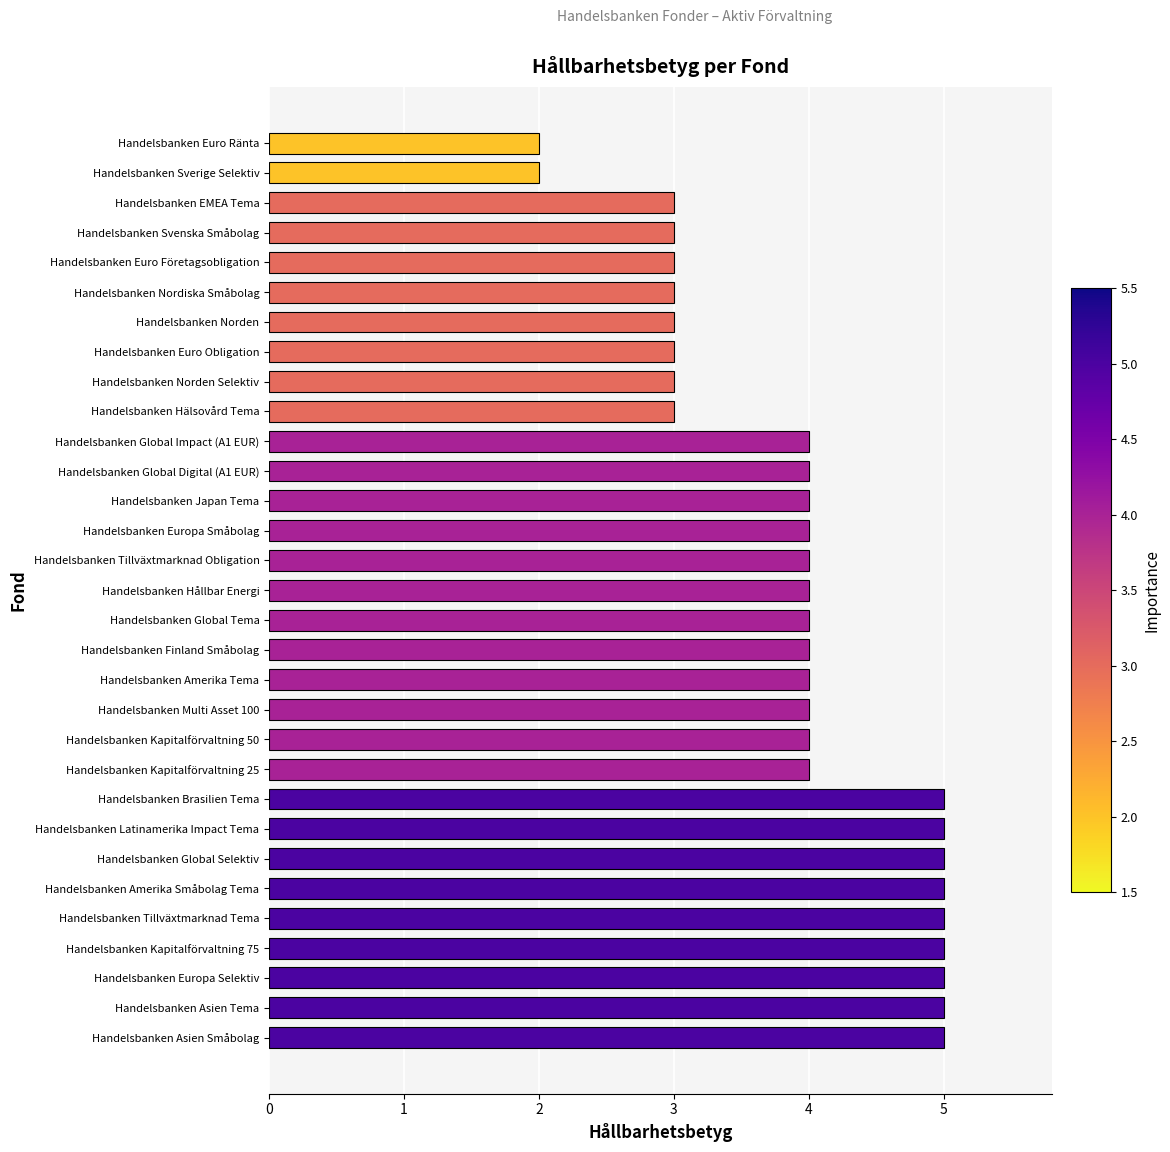

What value does the data have at Handelsbanken Tillväxtmarknad Obligation?

4